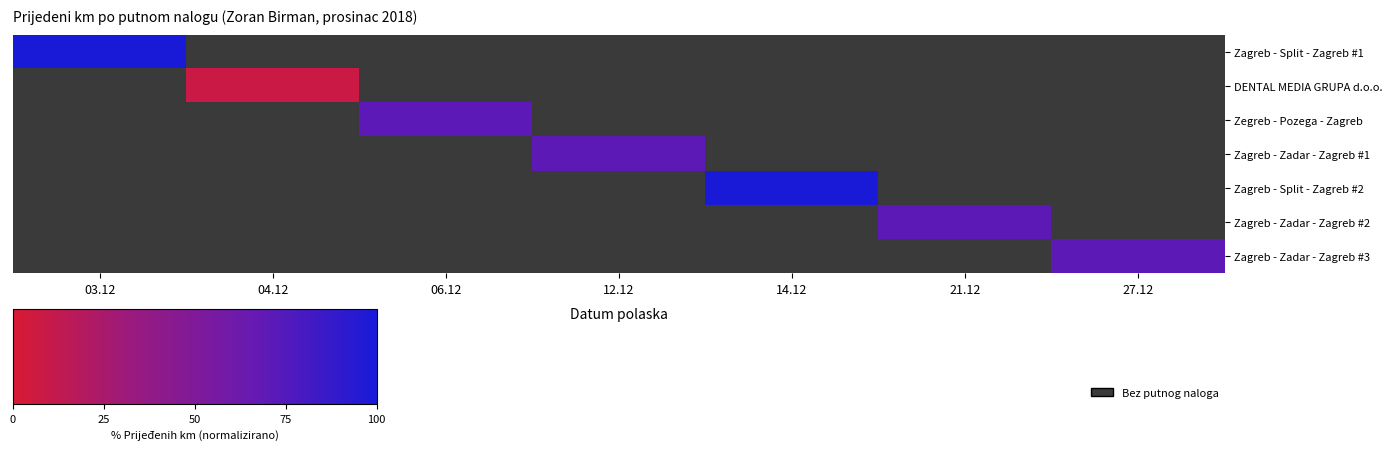

How many data points does each series have?

7